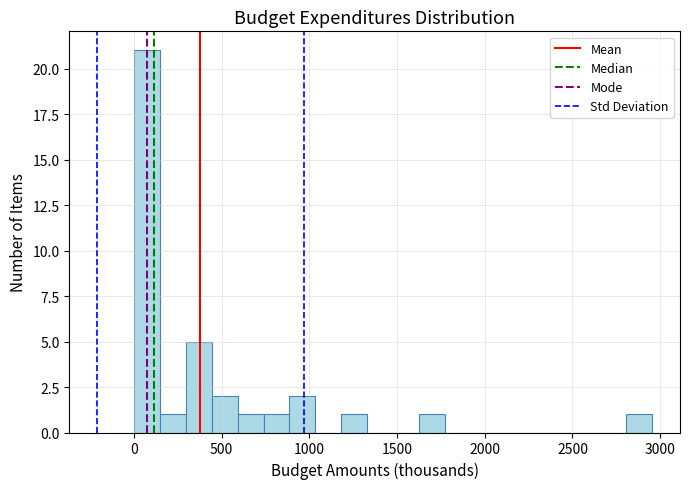

Read against the x-axis, roughly where is the centre of the tallest bar?

50